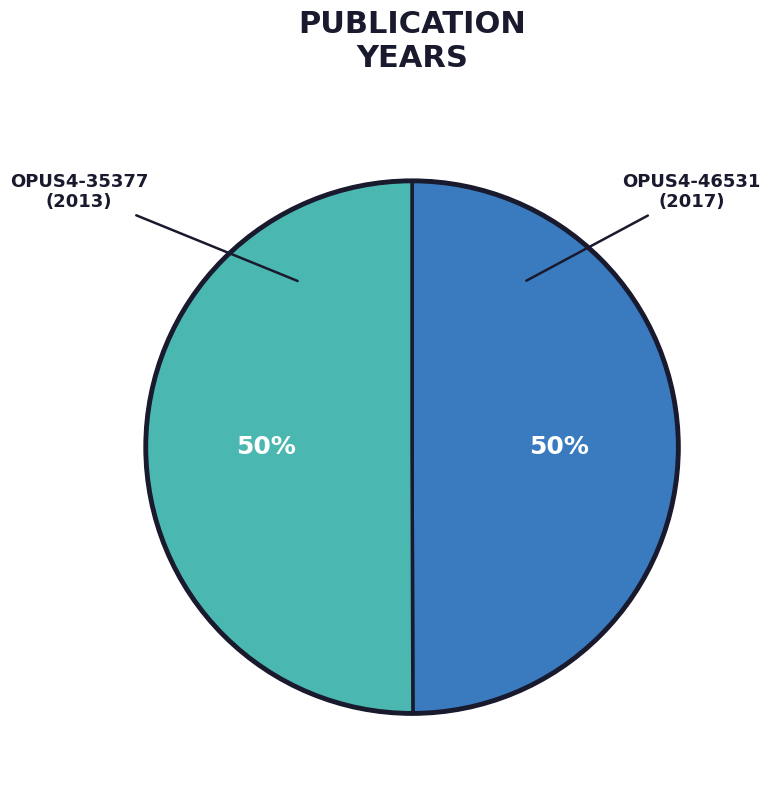

Count the number of slices in the pie.

2